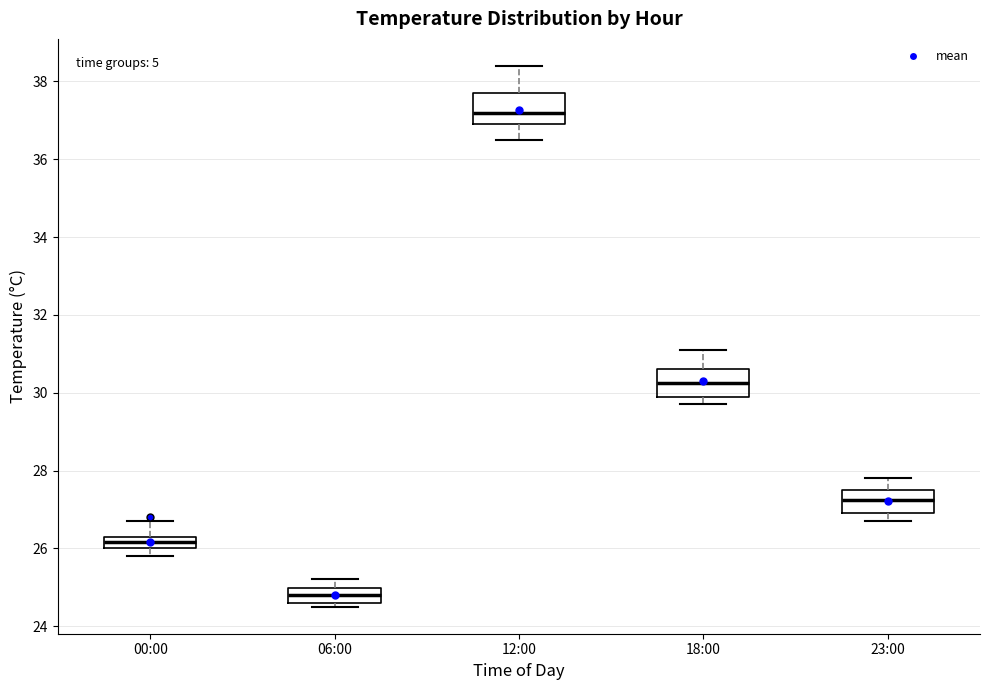

Reading left to right, read every box against the y-axis: the position of its median line, the range the box covers, and the ends of its whiskers. The values are not printed on the chart, so give them approximately, as read against the axis.

00:00: median 26.2, box 26.0 to 26.4, whiskers 25.8 to 26.8
06:00: median 24.8, box 24.6 to 25.0, whiskers 24.6 (just below the box's lower edge) to 25.2
12:00: median 37.2, box 37.0 to 37.8, whiskers 36.6 to 38.4
18:00: median 30.2, box 30.0 to 30.6, whiskers 29.8 to 31.2
23:00: median 27.2, box 27.0 to 27.6, whiskers 26.8 to 27.8